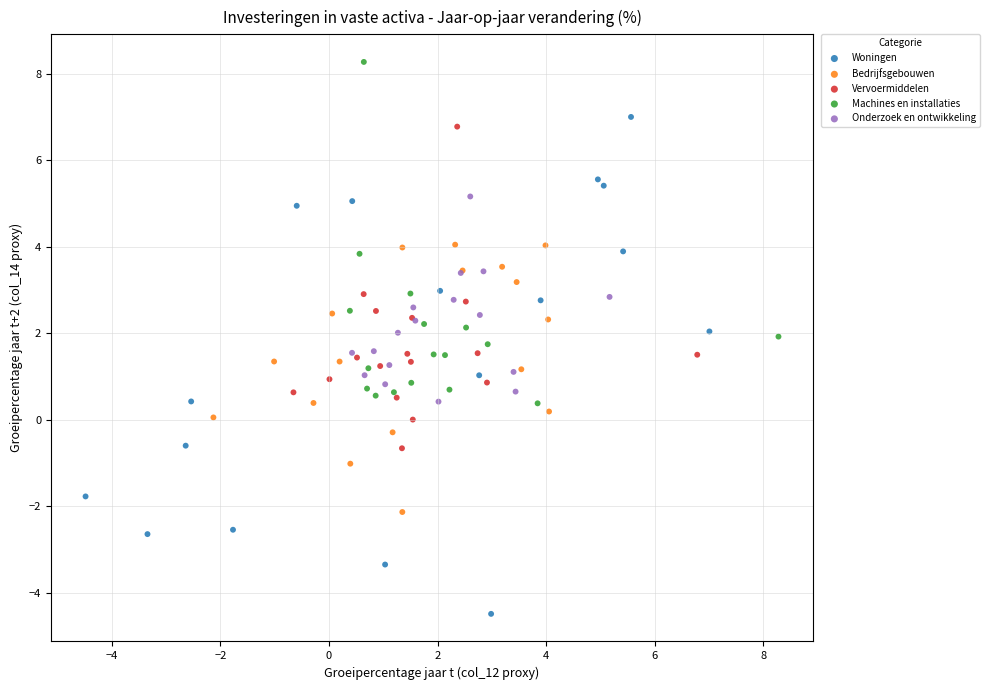

Which series reaches the minimum Y coordinate?

Woningen